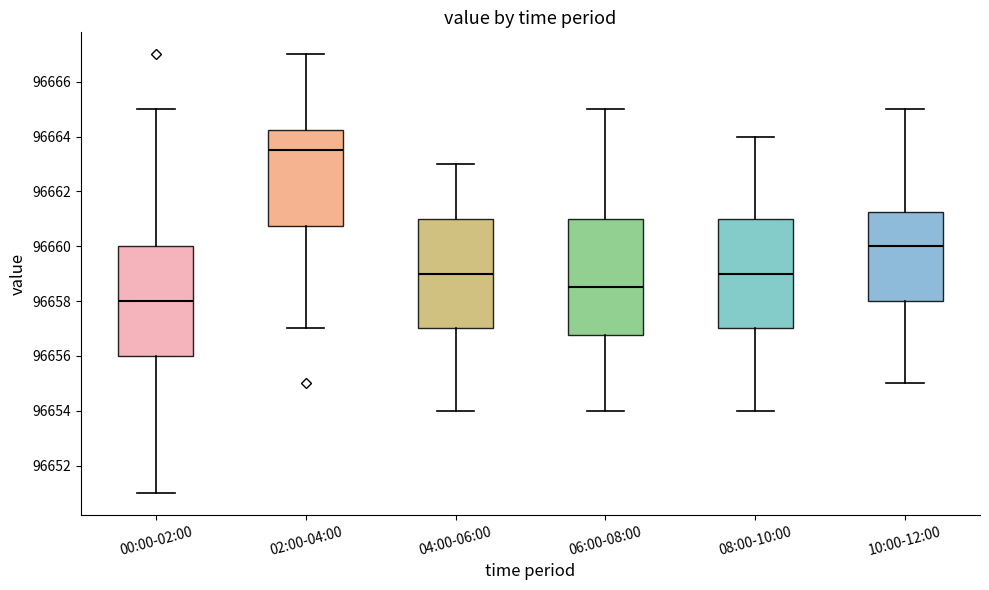

Reading left to right, transcribe this box plot: for each box, give where its median line is, the range the box spans, and where its two whiskers end, as read against the y-axis. The values are not printed on the chart, so give them approximately, as read against the axis.

00:00-02:00: median 96658.0, box 96656.0 to 96660.0, whiskers 96651.0 to 96665.0
02:00-04:00: median 96663.6, box 96660.8 to 96664.2, whiskers 96657.0 to 96667.0
04:00-06:00: median 96659.0, box 96657.0 to 96661.0, whiskers 96654.0 to 96663.0
06:00-08:00: median 96658.6, box 96656.8 to 96661.0, whiskers 96654.0 to 96665.0
08:00-10:00: median 96659.0, box 96657.0 to 96661.0, whiskers 96654.0 to 96664.0
10:00-12:00: median 96660.0, box 96658.0 to 96661.2, whiskers 96655.0 to 96665.0